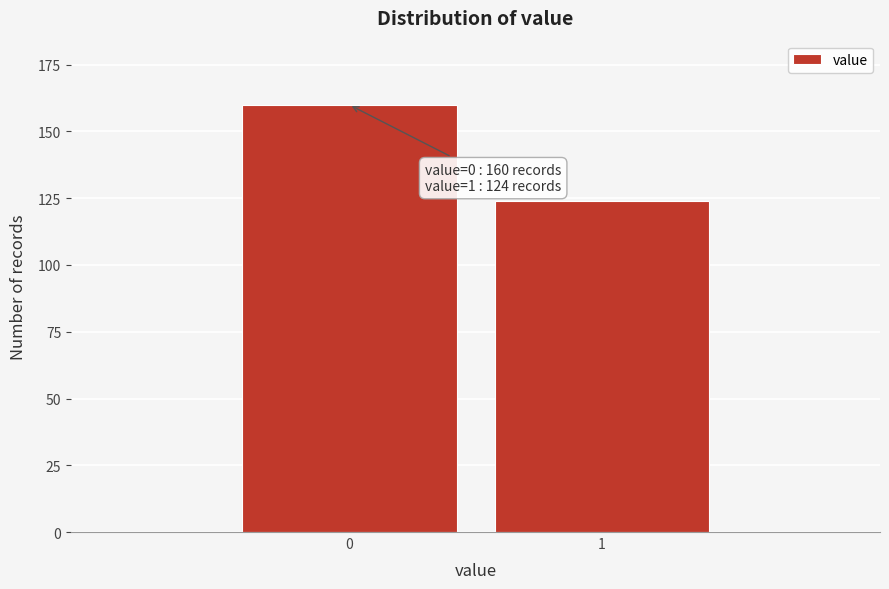

Reading right to left, extract all data points from this chart.

124	160